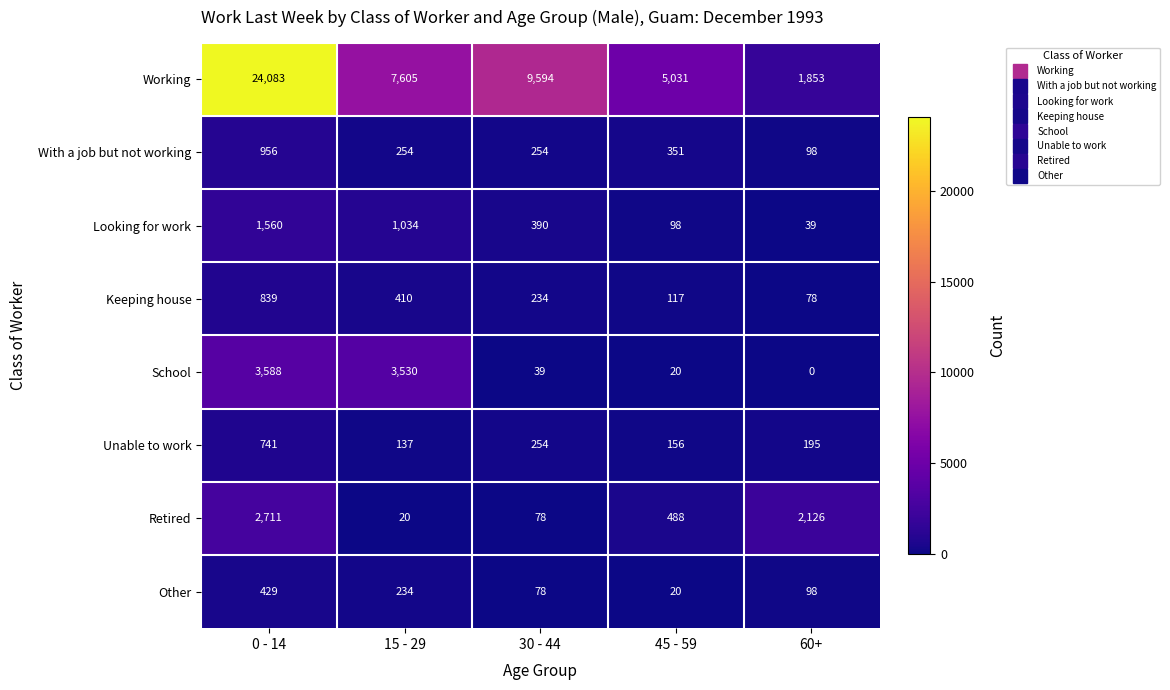

What is the difference between the highest and lowest values at 15 - 29?

7585